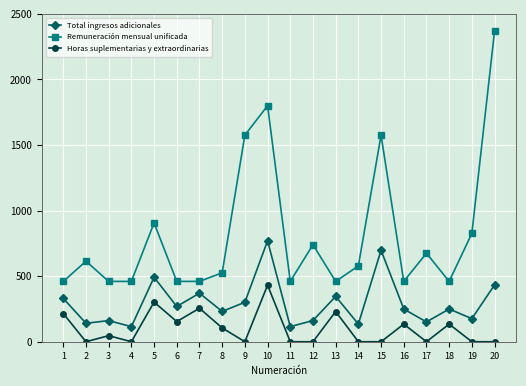

True or false: Horas suplementarias y extraordinarias has a value of 0.0 at 9.

True